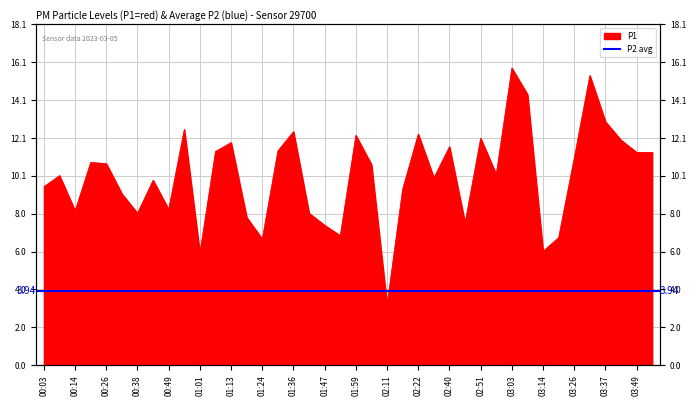

What is the change in value from 00:55 to 02:57?

-2.4